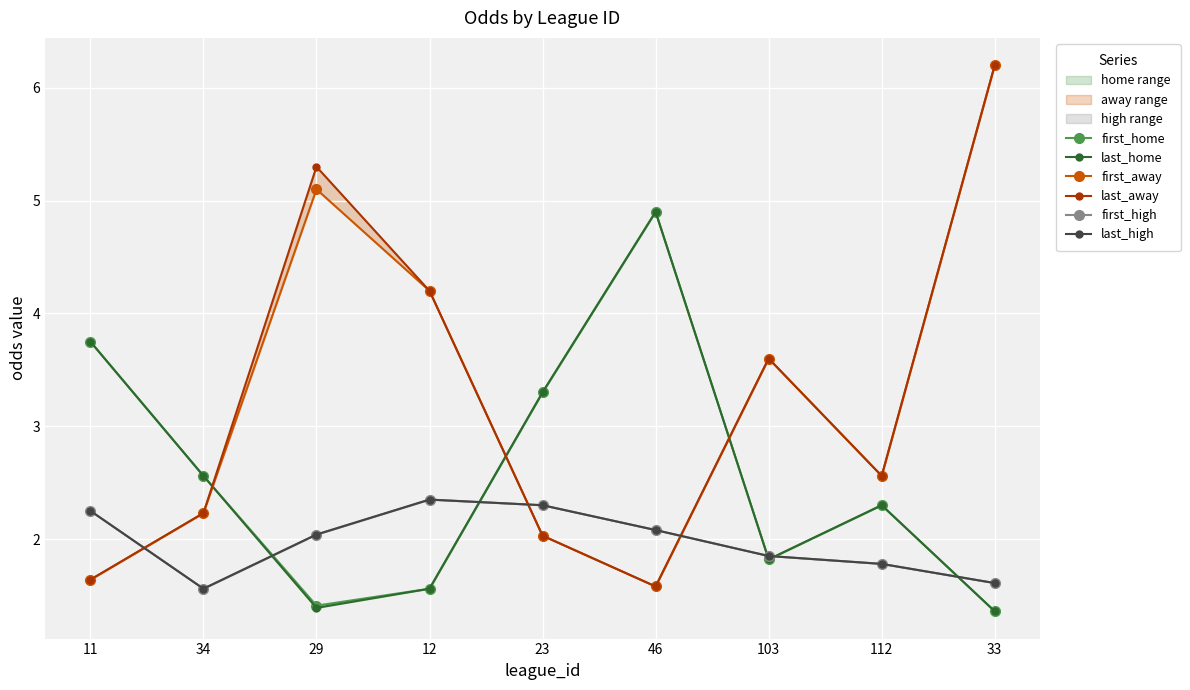

How many categories are shown in the chart?

9